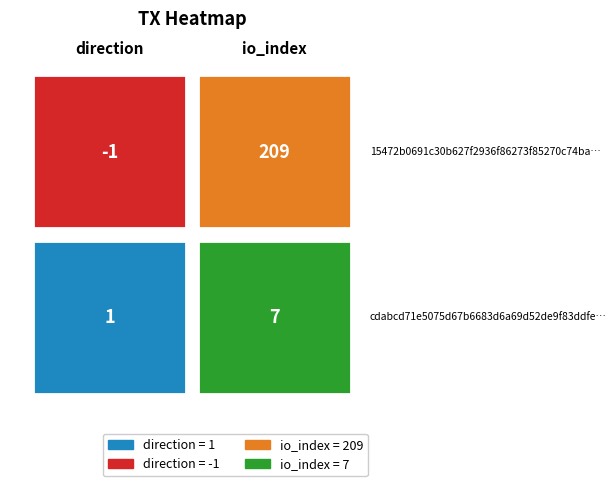

What is the lowest value of the 15472b0691c30b627f2936f86273f85270c74ba series?

-1